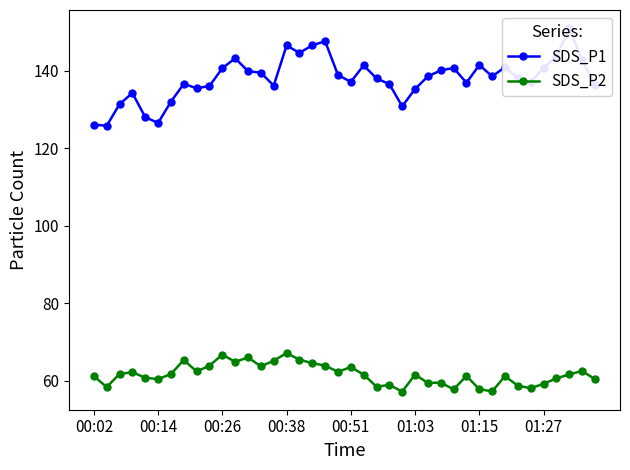

Is it true that SDS_P2 equals 33.1 at 29?

False